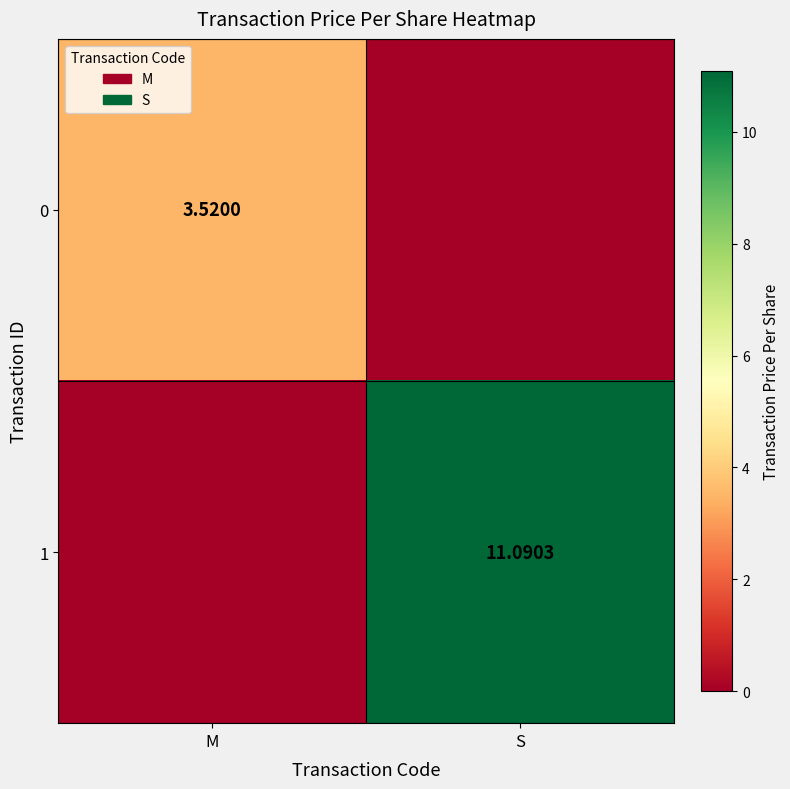

Is the value of 1 at S greater than the value of 0 at M?

Yes